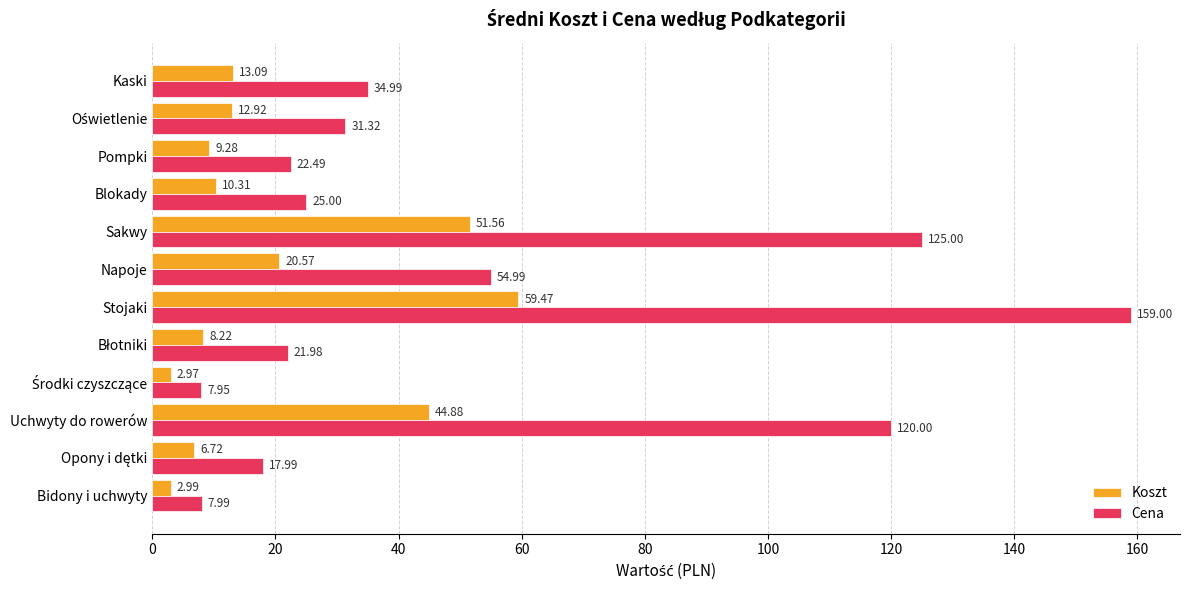

Which series has the largest total across all categories?

Cena